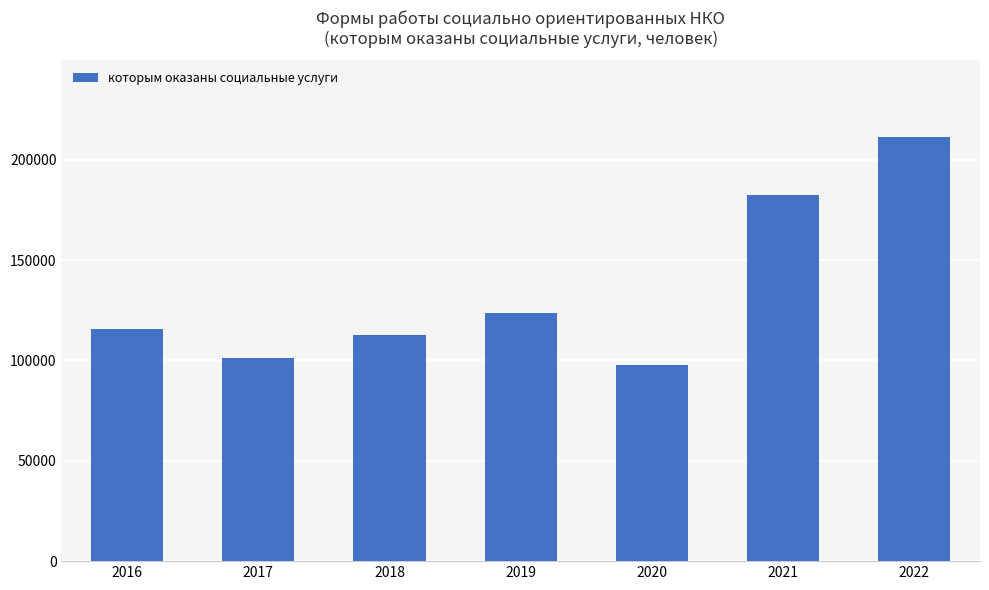

How many bars are there in total?

7